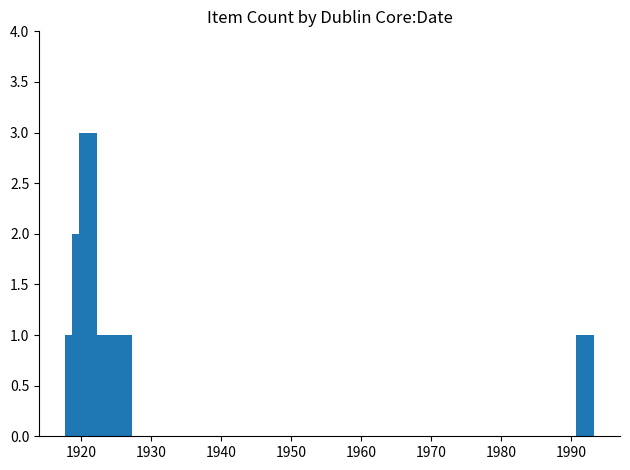

What is the sum of all values?

11